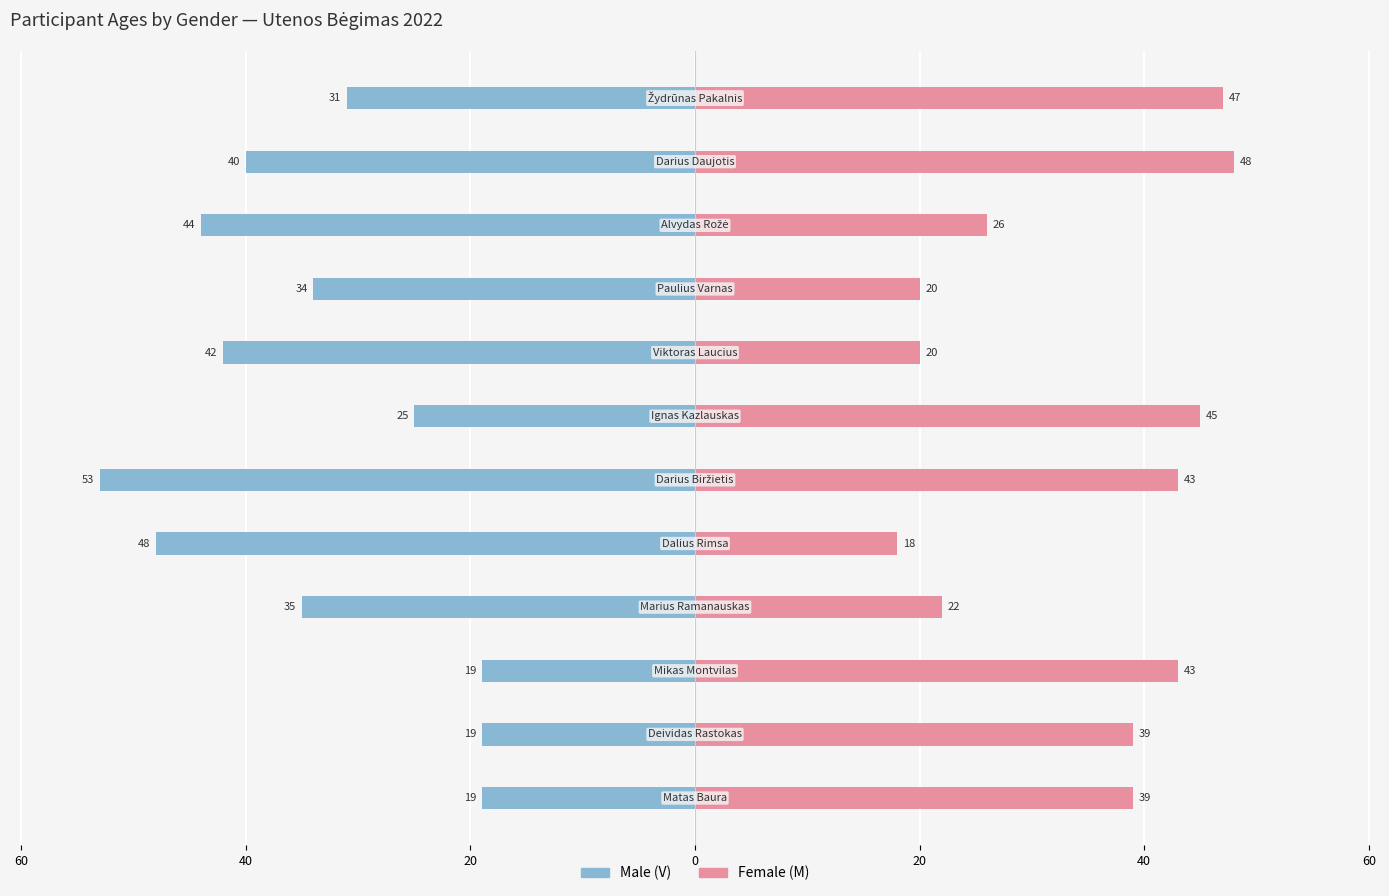

Which series has the widest spread of values?

Male (V)